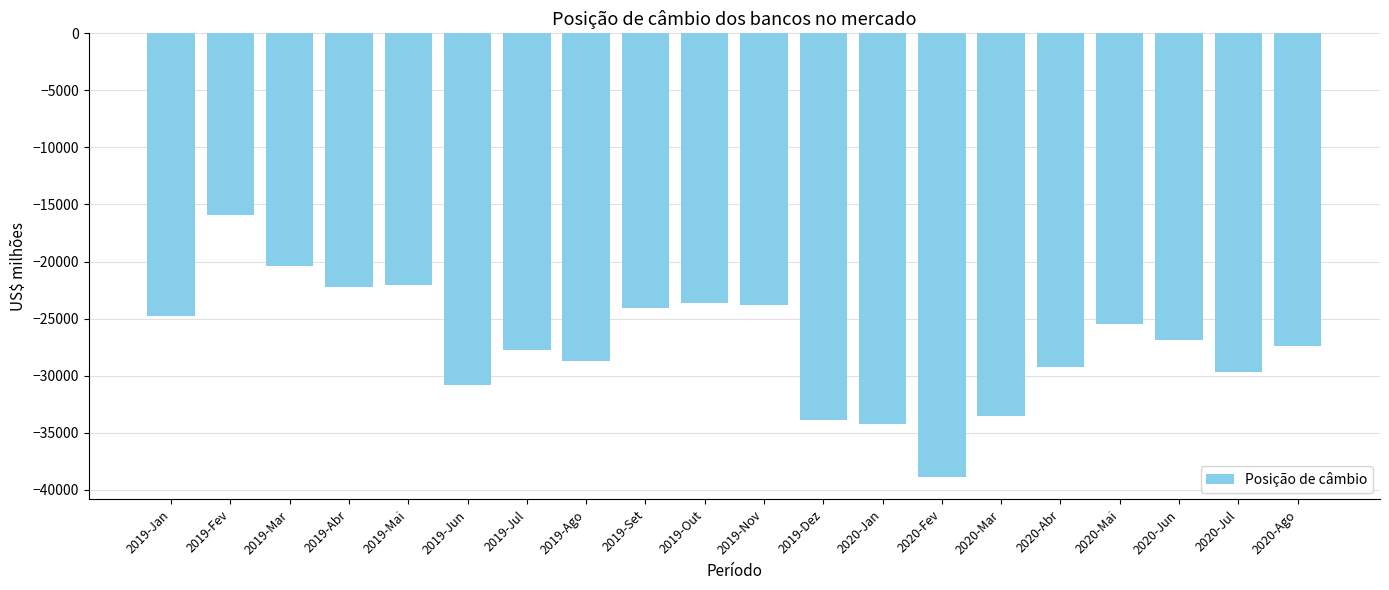

Is it true that the value at 2019-Mai is -12063.7?

False